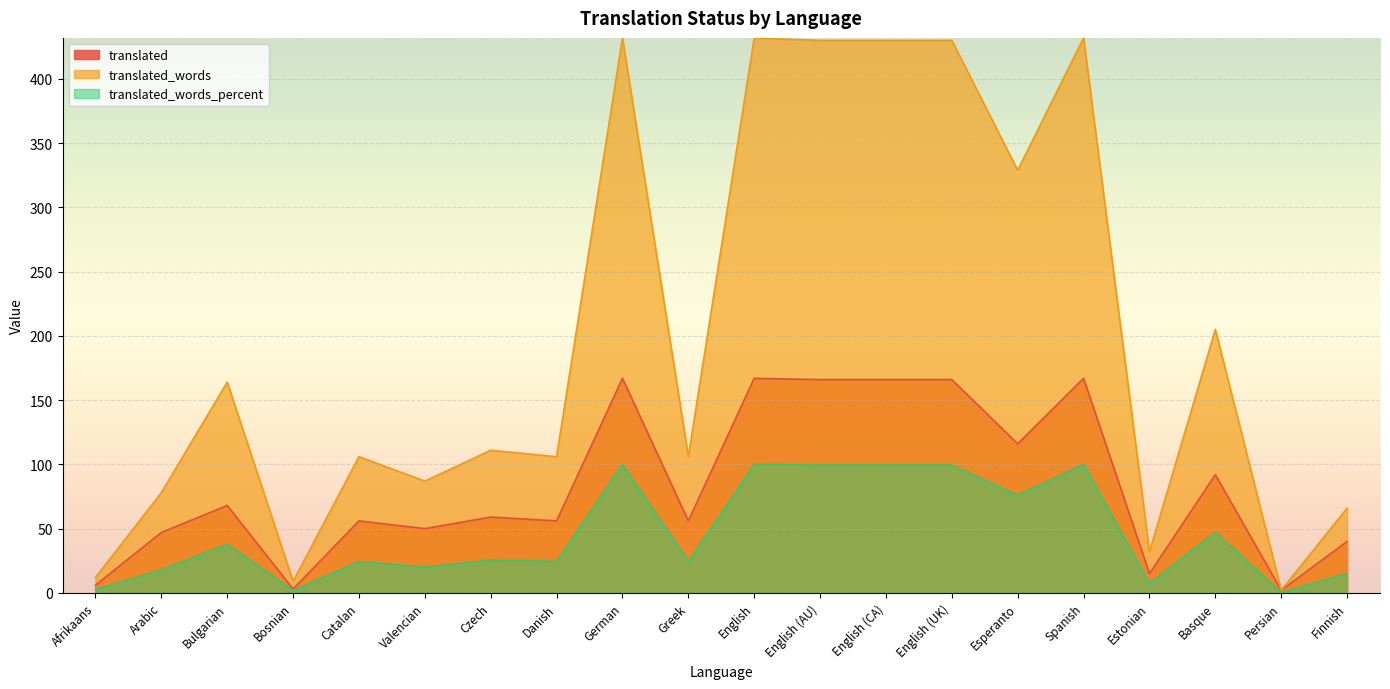

Reading right to left, what are all the values shown in this chart?

translated: 40.0	2.0	92.0	15.0	167.0	116.0	166.0	166.0	166.0	167.0	56.0	167.0	56.0	59.0	50.0	56.0	3.0	68.0	47.0	6.0
translated_words: 66.0	2.0	205.0	32.0	432.0	329.0	430.0	430.0	430.0	432.0	106.0	432.0	106.0	111.0	87.0	106.0	9.0	164.0	78.0	12.0
translated_words_percent: 15.2	0.4	47.4	7.4	100.0	76.1	99.5	99.5	99.5	100.0	24.5	100.0	24.5	25.6	20.1	24.5	2.0	37.9	18.0	2.7